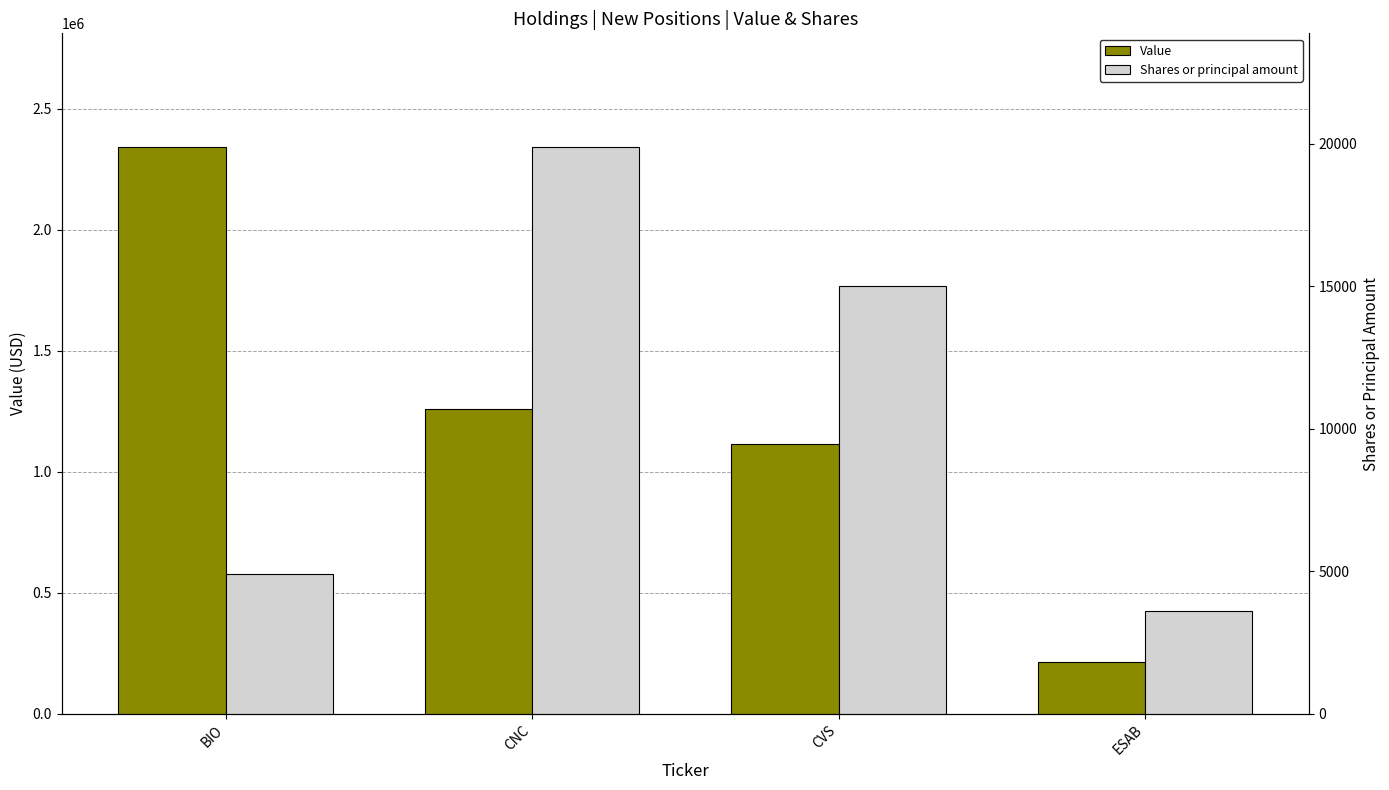

How many groups of bars are there?

4